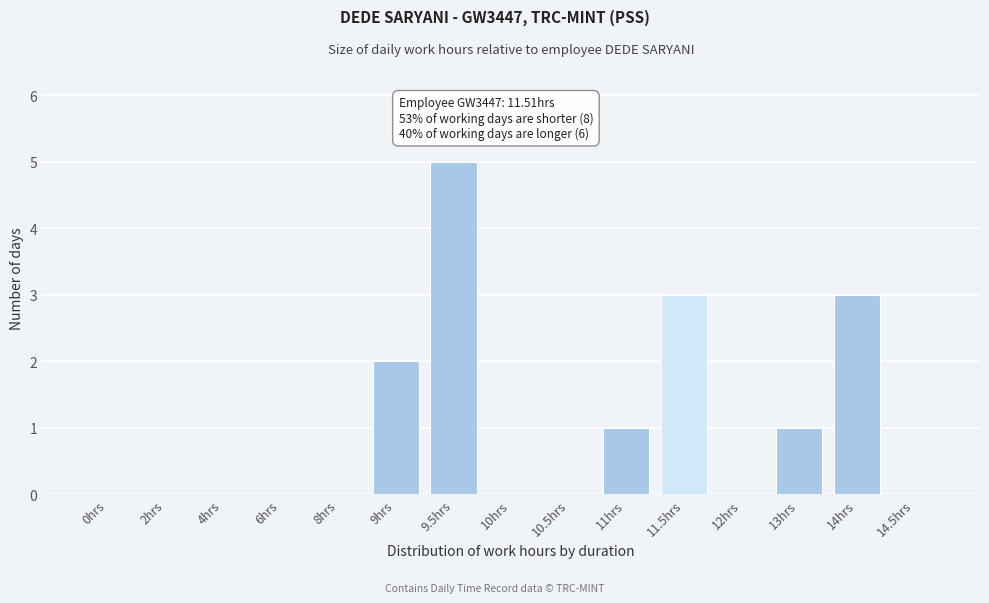

Reading right to left, list all the values displayed in this chart.

14.5hrs=0	14hrs=3	13hrs=1	12hrs=0	11.5hrs=3	11hrs=1	10.5hrs=0	10hrs=0	9.5hrs=5	9hrs=2	8hrs=0	6hrs=0	4hrs=0	2hrs=0	0hrs=0